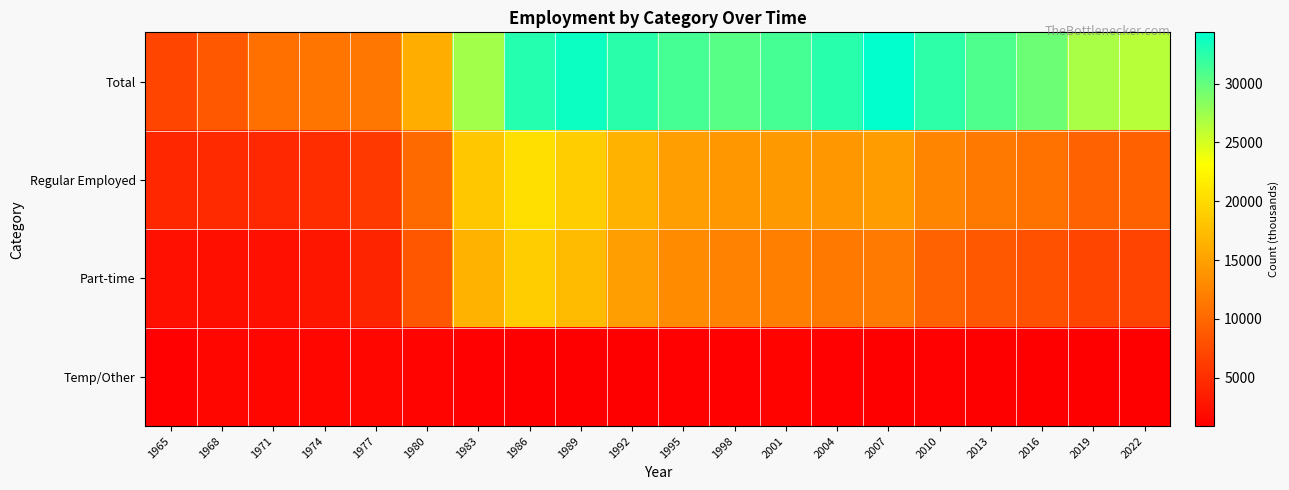

Reading left to right, what are all the values shown in this chart?

Total: 1965=6957	1968=8619	1971=10717	1974=11110	1977=11228	1980=16125	1983=27184	1986=32695	1989=33817	1992=32428	1995=31267	1998=30505	2001=31275	2004=32631	2007=34360	2010=32357	2013=30858	2016=29590	2019=27018	2022=26264
Regular Employed: 1965=4348	1968=4604	1971=4439	1974=4837	1977=5928	1980=10182	1983=18292	1986=20484	1989=18917	1992=16528	1995=14858	1998=14195	2001=14322	2004=14192	2007=14541	2010=12574	2013=11454	2016=10831	2019=9613	2022=9483
Part-time: 1965=2356	1968=2318	1971=2397	1974=2883	1977=4095	1980=8484	1983=16689	1986=18891	1989=17246	1992=14875	1995=13140	1998=12279	2001=12011	2004=11554	2007=11718	2010=9581	2013=8699	2016=8069	2019=7021	2022=6849
Temp/Other: 1965=1032	1968=1512	1971=1512	1974=1524	1977=1492	1980=1288	1983=1028	1986=891	1989=966	1992=1019	1995=1084	1998=1118	2001=1185	2004=1050	2007=1013	2010=1098	2013=971	2016=936	2019=913	2022=924